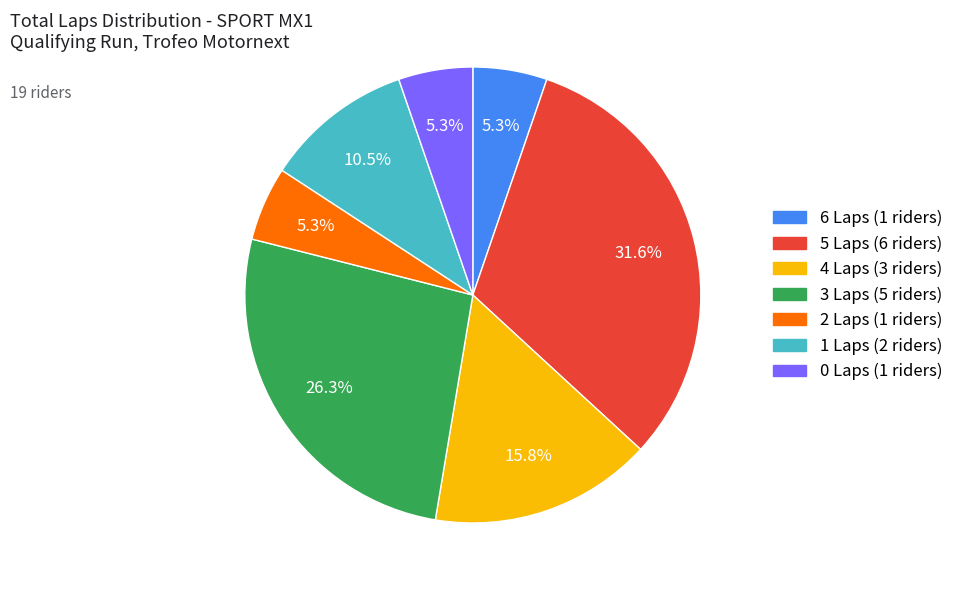

Is there any slice that represents more than half of the pie?

No